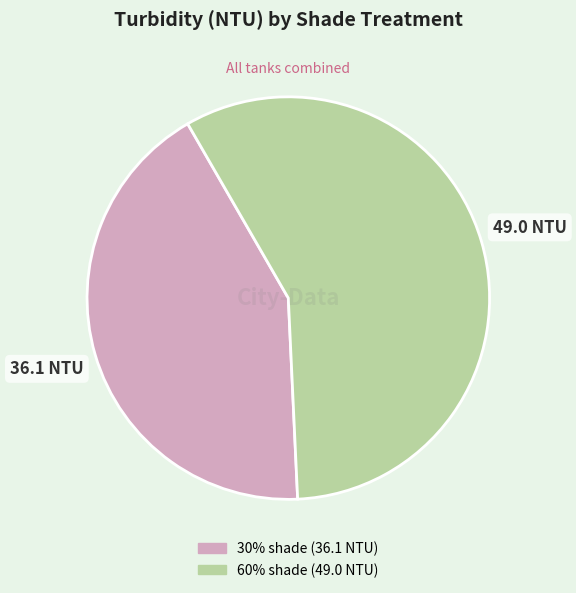

What is the smallest slice in the pie chart?

30% shade